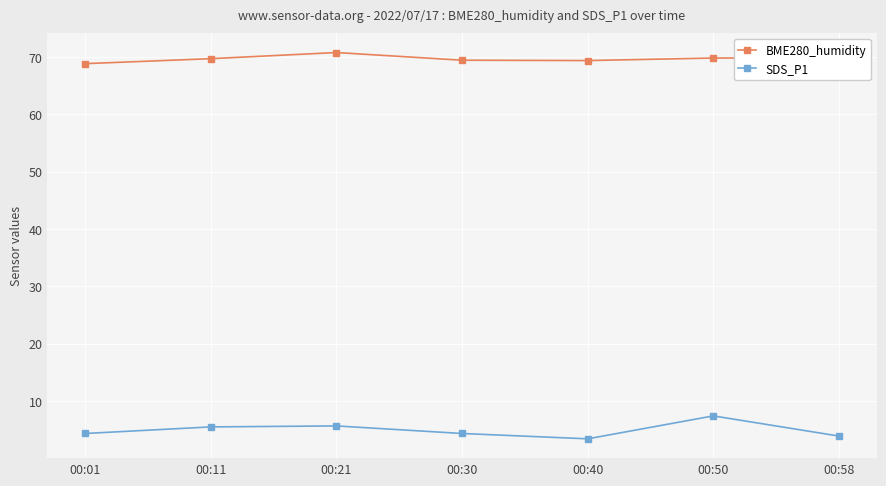

At which label does SDS_P1 reach its peak?

00:50